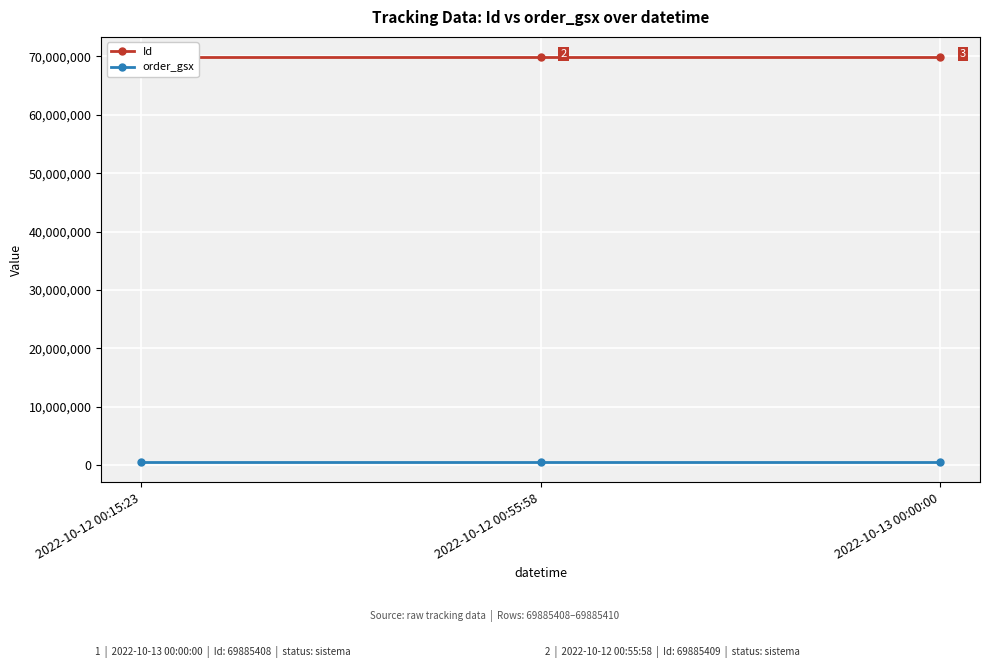

How many data points in Id are less than 69885409?

1